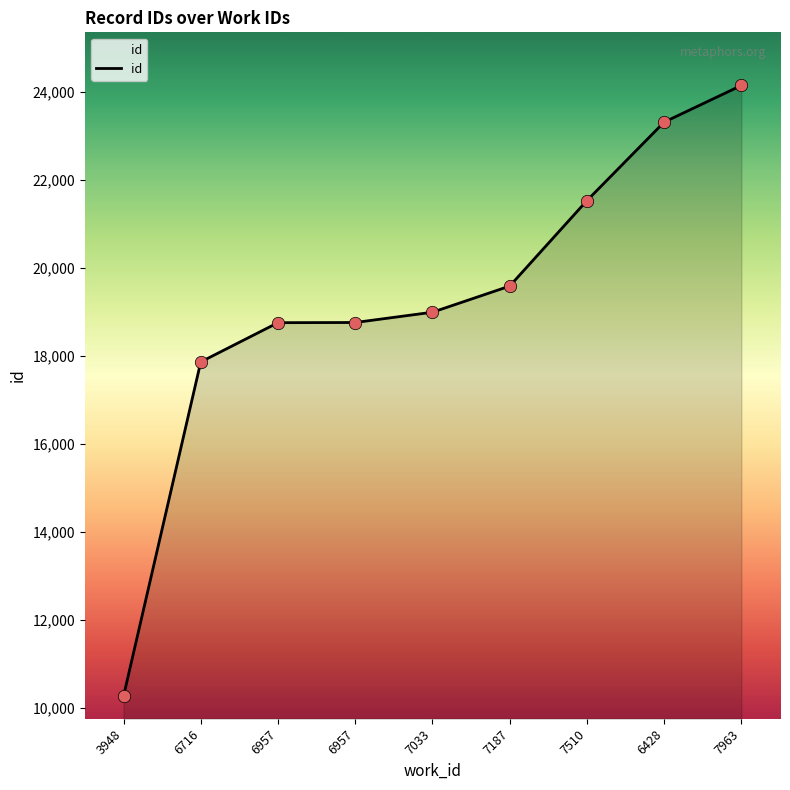

What is the change in value from 3948 to 6428?

+13054